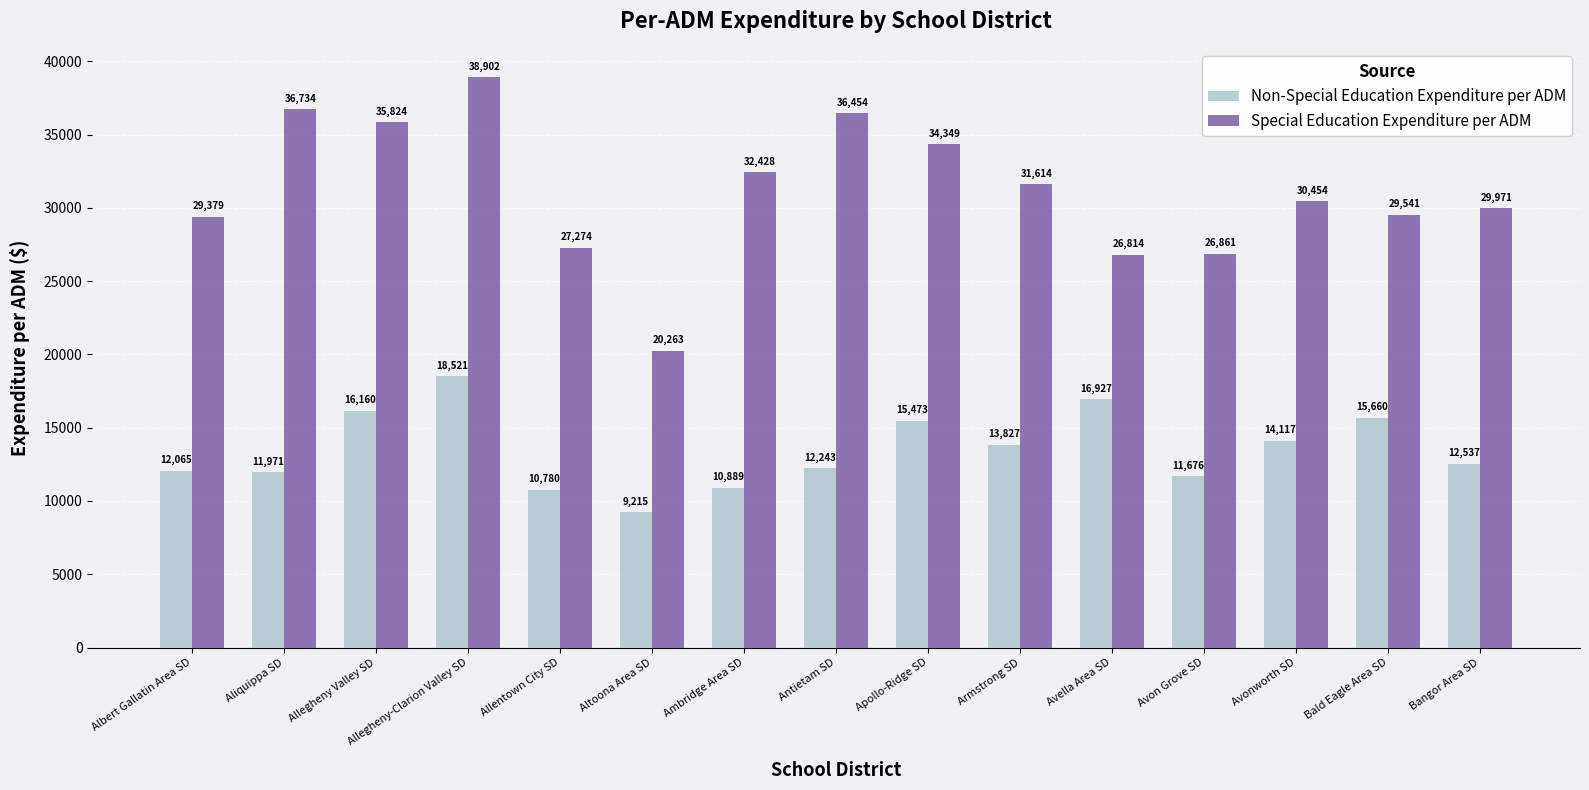

At which category does the chart reach its peak across all series?

Allegheny-Clarion Valley SD